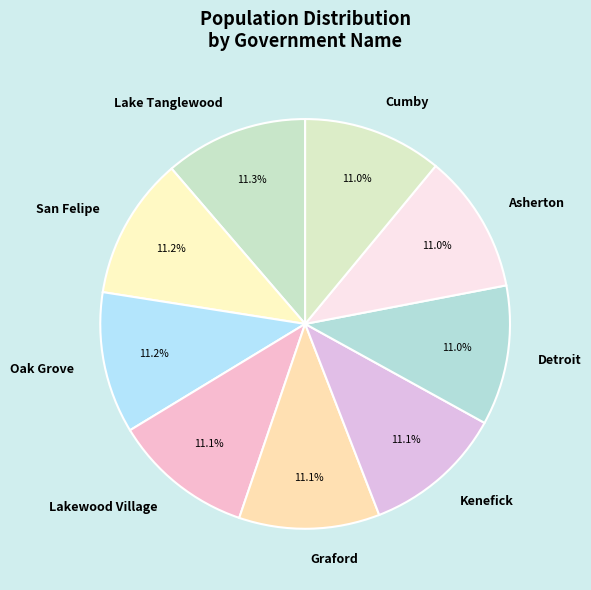

Is there a majority slice in this chart?

No